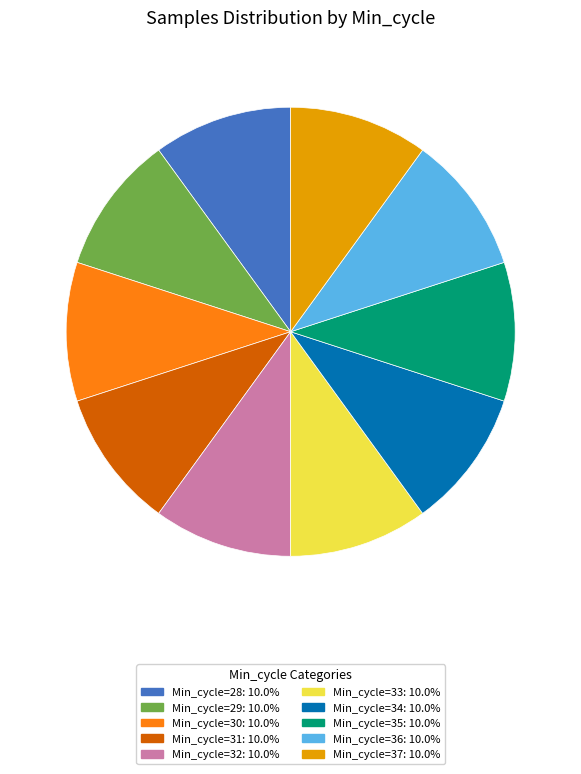

Approximately how many times larger is the value at Min_cycle=30: 10.0% compared to Min_cycle=32: 10.0%?

1.0